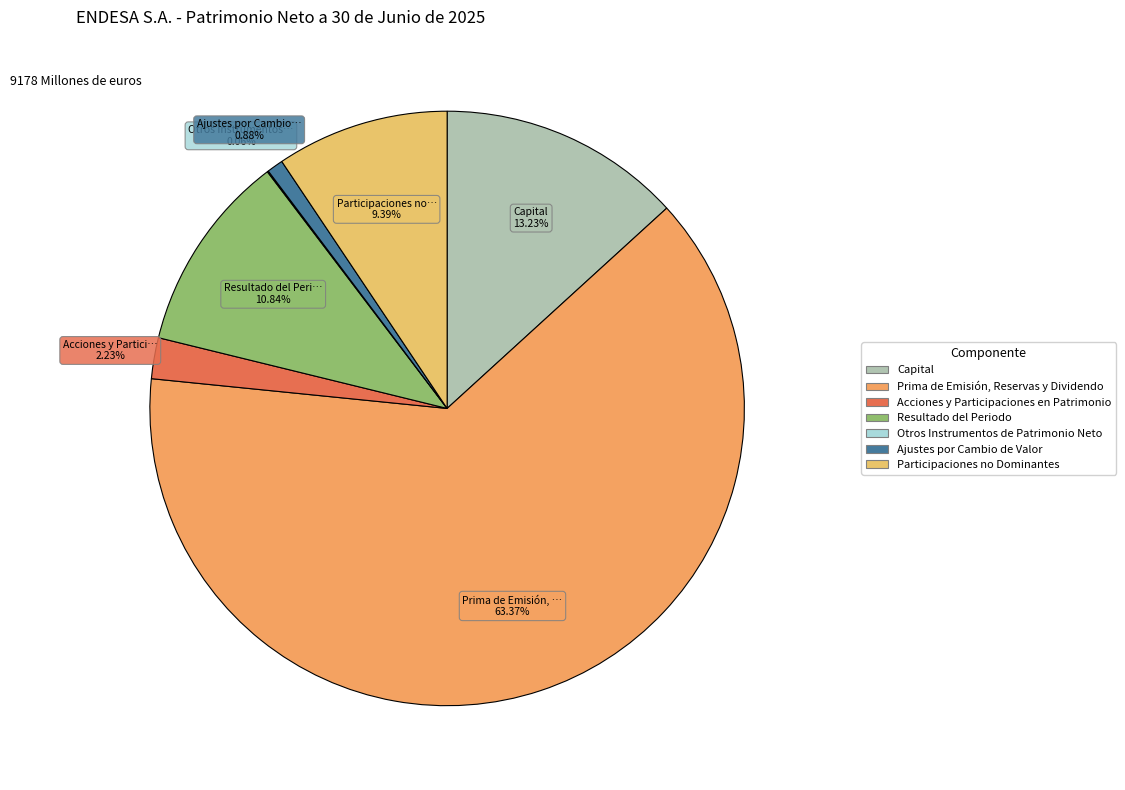

Is there a majority slice in this chart?

Yes